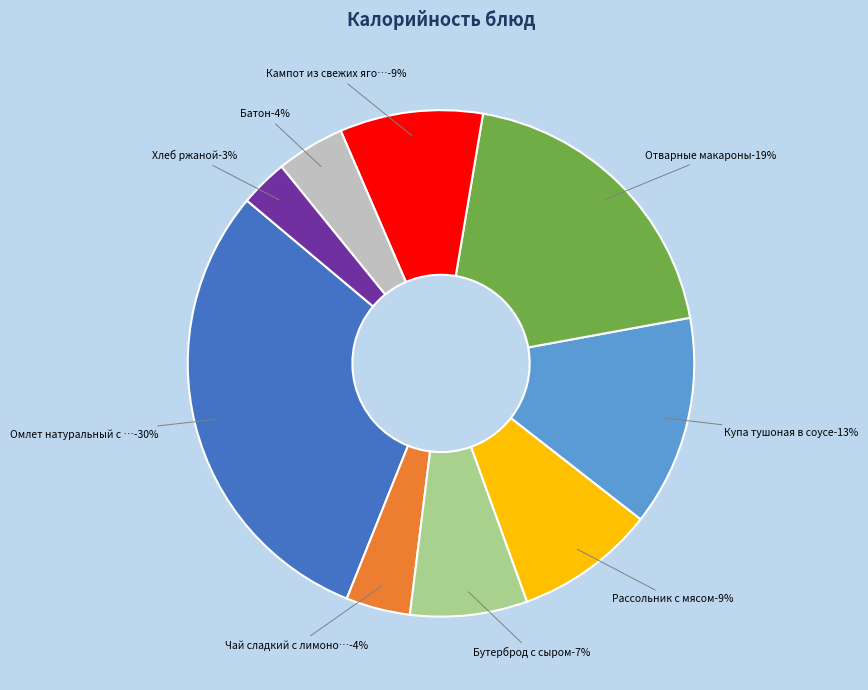

Rank the categories by value from highest to lowest.

Омлет натуральный с зеленым горошком, Отварные макароны, Купа тушоная в соусе, Кампот из свежих ягод, Рассольник с мясом, Бутерброд с сыром, Батон, Чай сладкий с лимоном, Хлеб ржаной